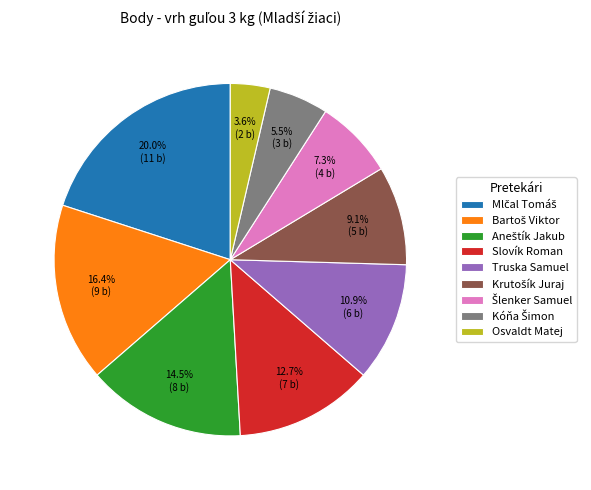

Does Slovík Roman represent more than half of the total?

No